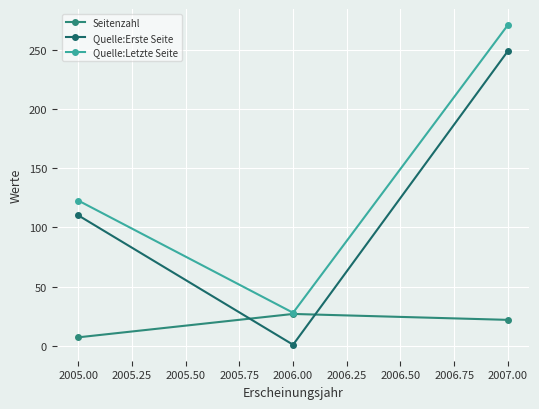

What is the approximate value of Seitenzahl at 2007.00?

22.0